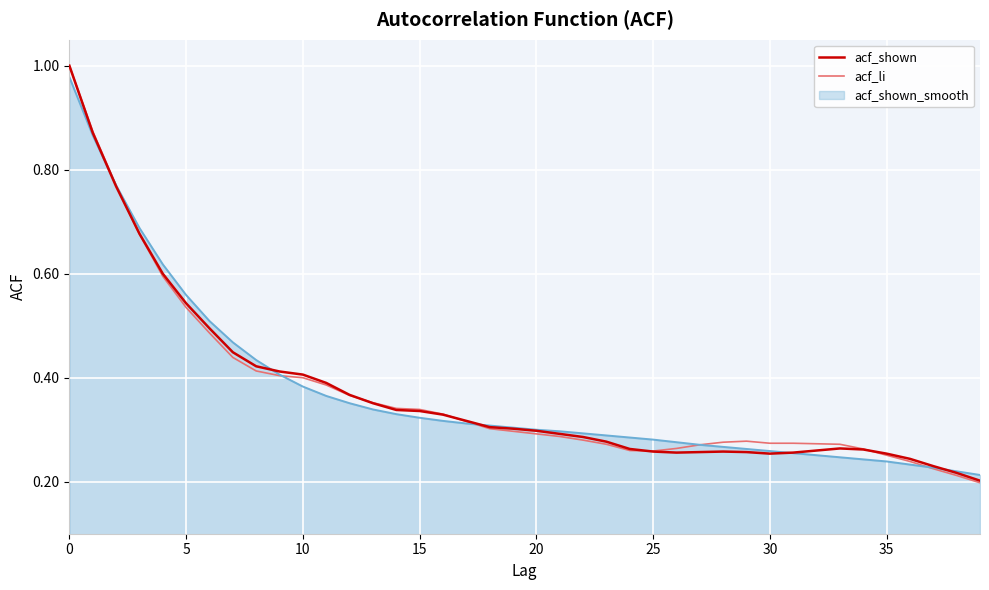

Count the acf_li values in the range 0 to 1.

40